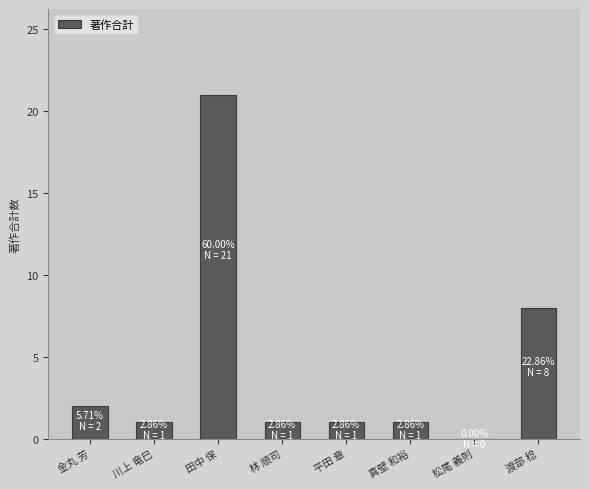

What is the average value?

4